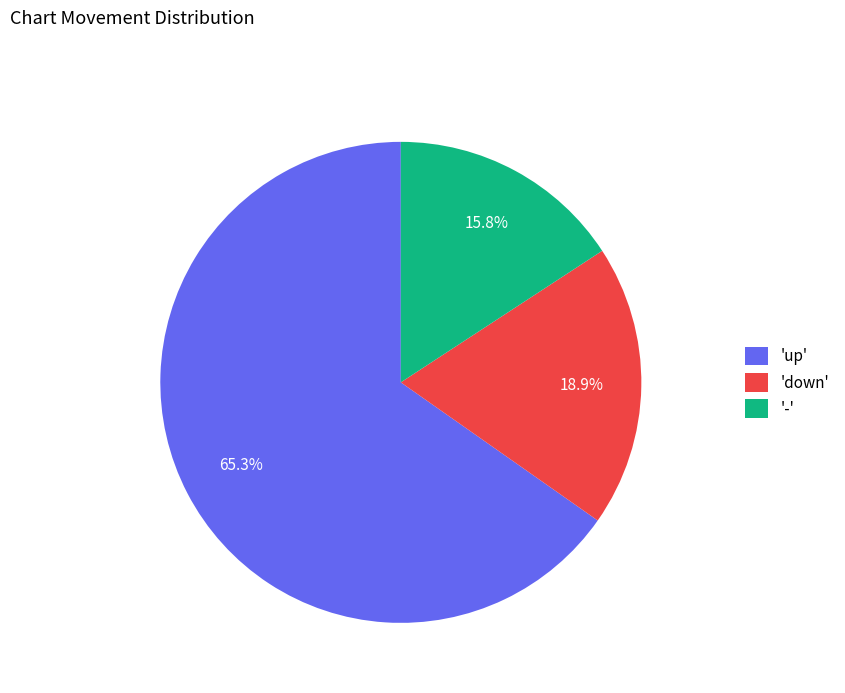

What portion of the pie excludes '-'?

84.2%